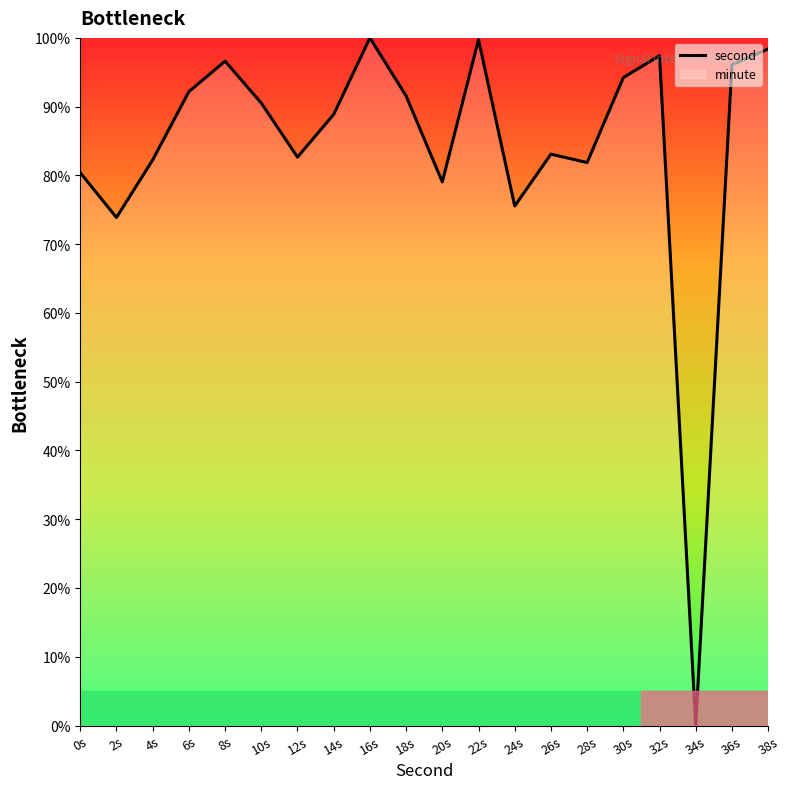

Reading left to right, extract all data points from this chart.

0s=80.4	2s=73.9	4s=82.3	6s=92.2	8s=96.6	10s=90.5	12s=82.7	14s=88.9	16s=100.0	18s=91.6	20s=79.1	22s=99.7	24s=75.5	26s=83.1	28s=81.9	30s=94.2	32s=97.4	34s=0.0	36s=96.1	38s=98.4